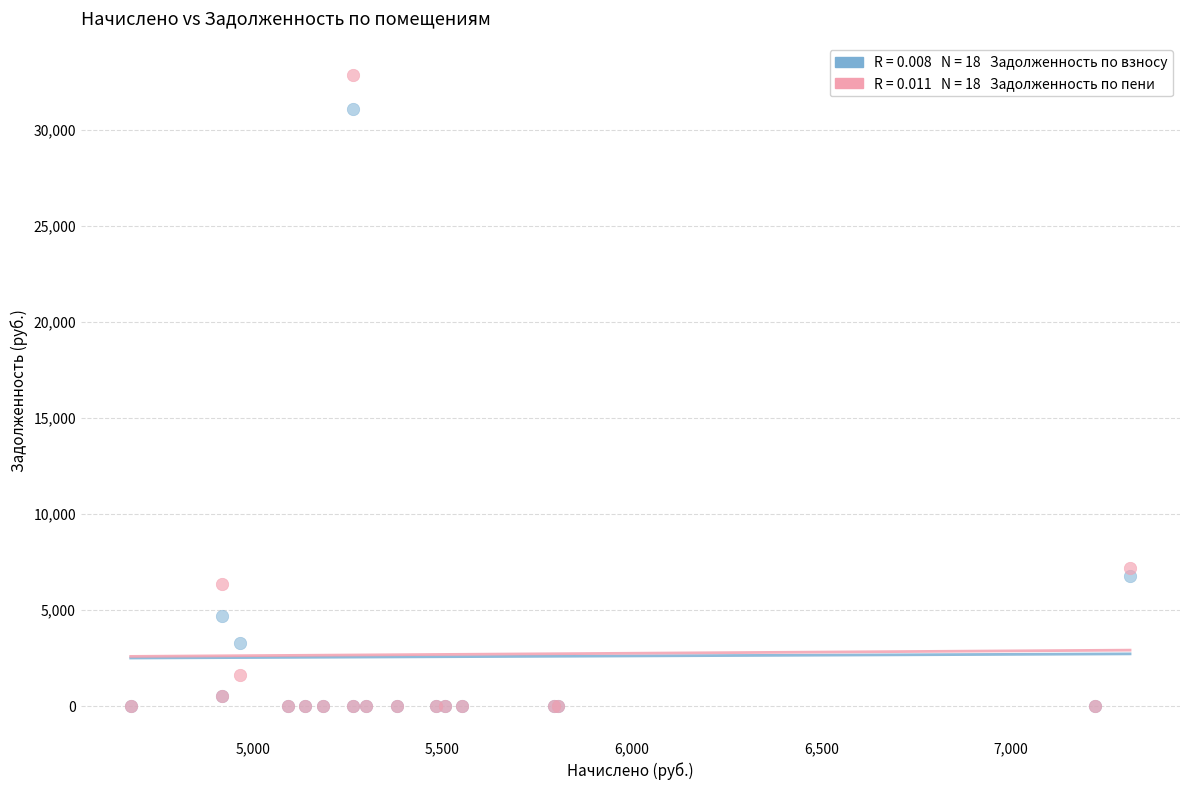

Across all series, what Y value is closest to 16439?

7209.5